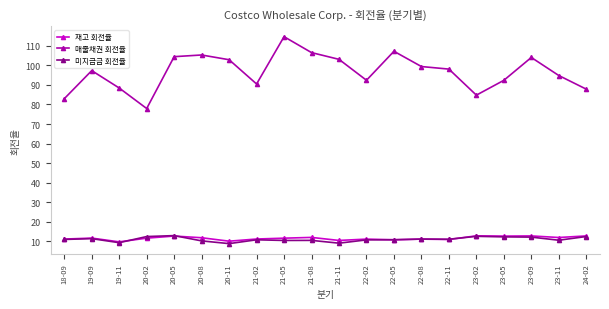

Which series has the widest spread of values?

매출채권 회전율